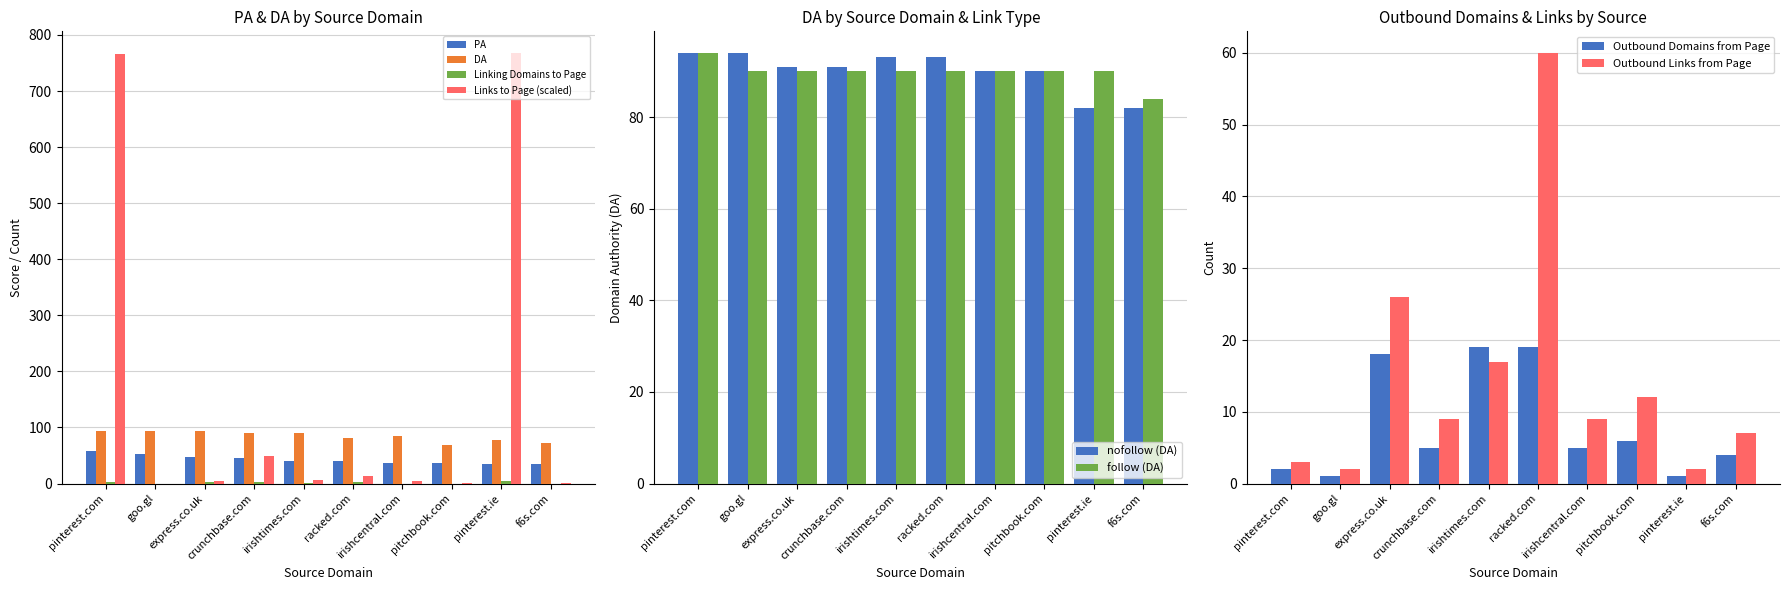

What is the highest value of the Links to Page (scaled) series?

768